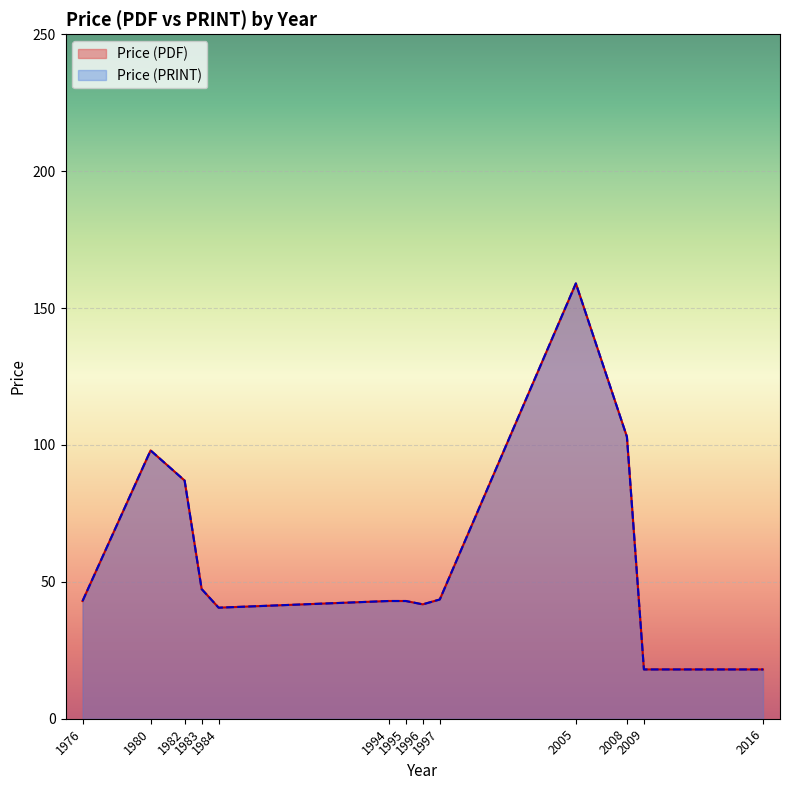

Does the chart display data point markers on the line(s)?

No